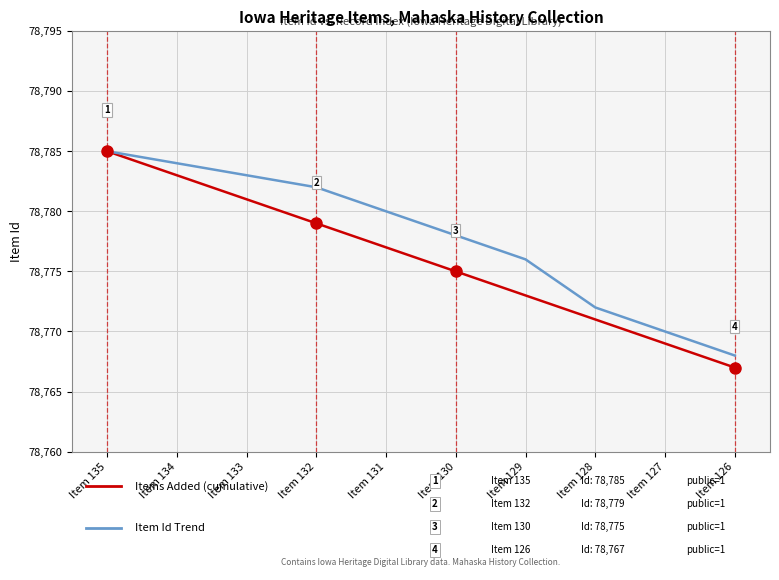

What is the total value across all series at Item 130?

157553